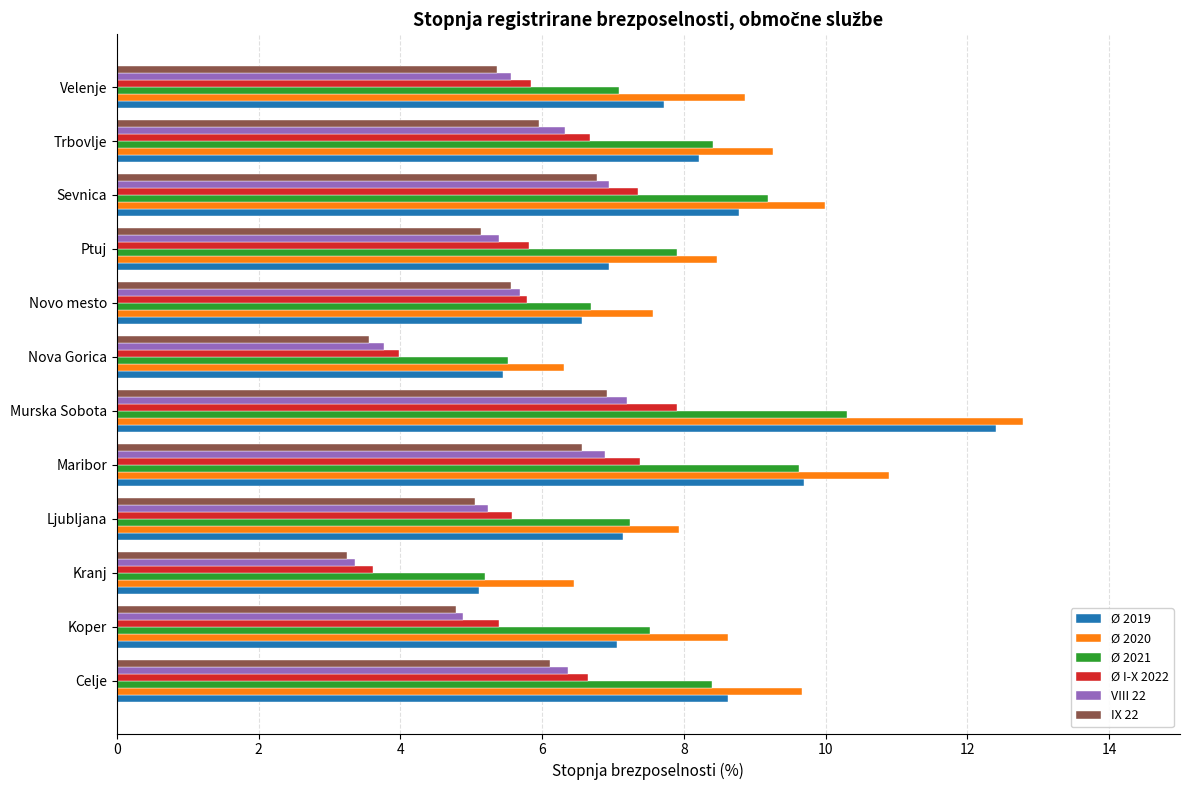

At which category is the sum across all series the highest?

Murska Sobota